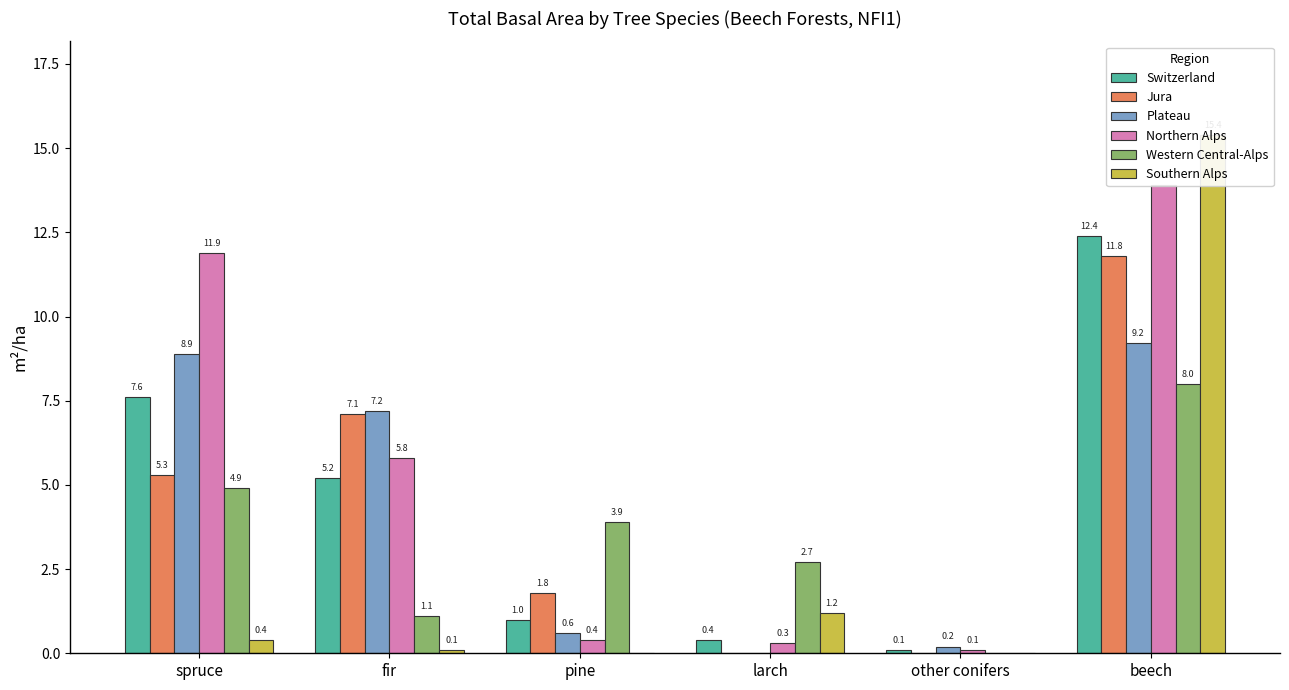

Reading right to left, extract all data points from this chart.

Switzerland: beech=12.4	other conifers=0.1	larch=0.4	pine=1.0	fir=5.2	spruce=7.6
Jura: beech=11.8	other conifers=0.0	larch=0.0	pine=1.8	fir=7.1	spruce=5.3
Plateau: beech=9.2	other conifers=0.2	larch=0.0	pine=0.6	fir=7.2	spruce=8.9
Northern Alps: beech=13.9	other conifers=0.1	larch=0.3	pine=0.4	fir=5.8	spruce=11.9
Western Central-Alps: beech=8.0	other conifers=0.0	larch=2.7	pine=3.9	fir=1.1	spruce=4.9
Southern Alps: beech=15.4	other conifers=0.0	larch=1.2	pine=0.0	fir=0.1	spruce=0.4